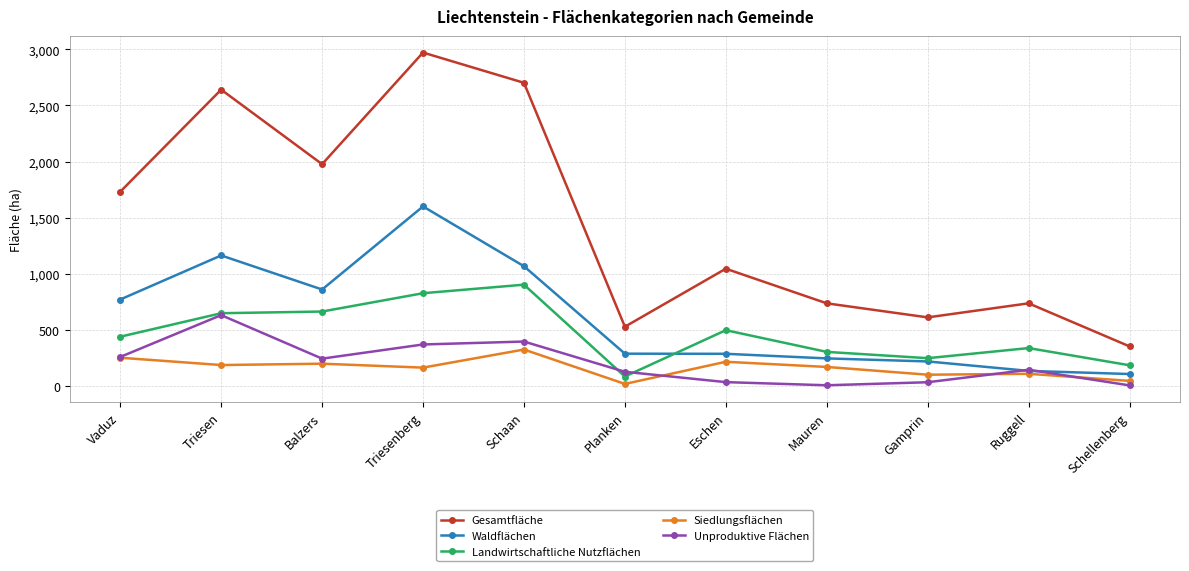

At which label does Gesamtfläche reach its minimum?

Schellenberg